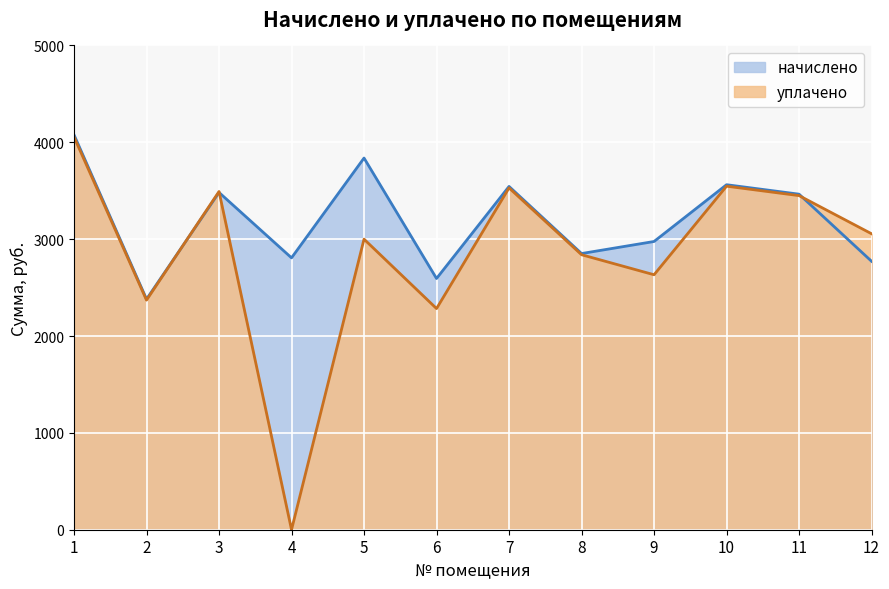

Where does the уплачено series first go above 3055?

1